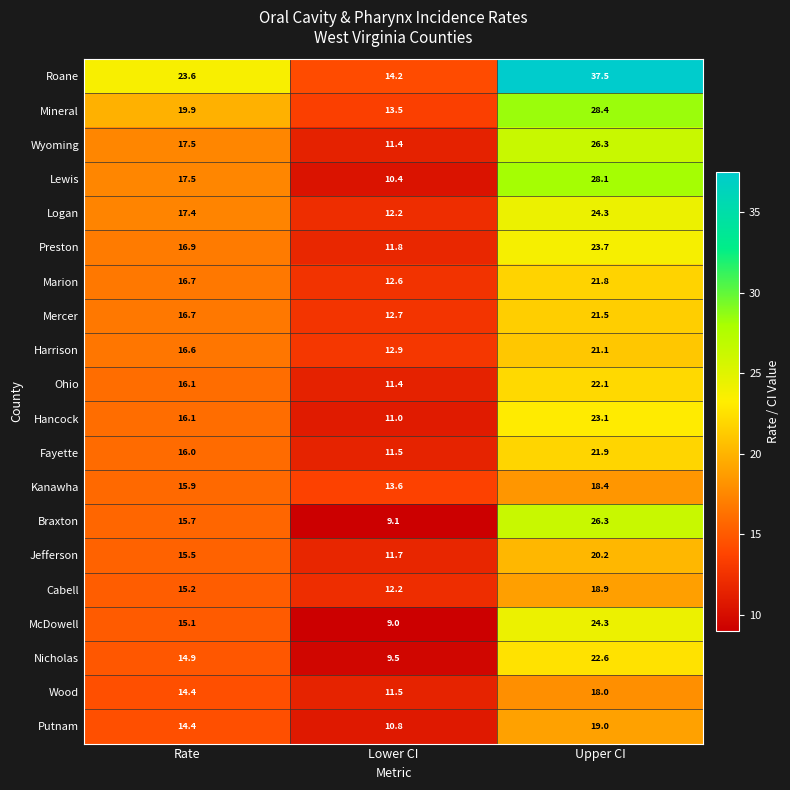

How many data points does each series have?

3